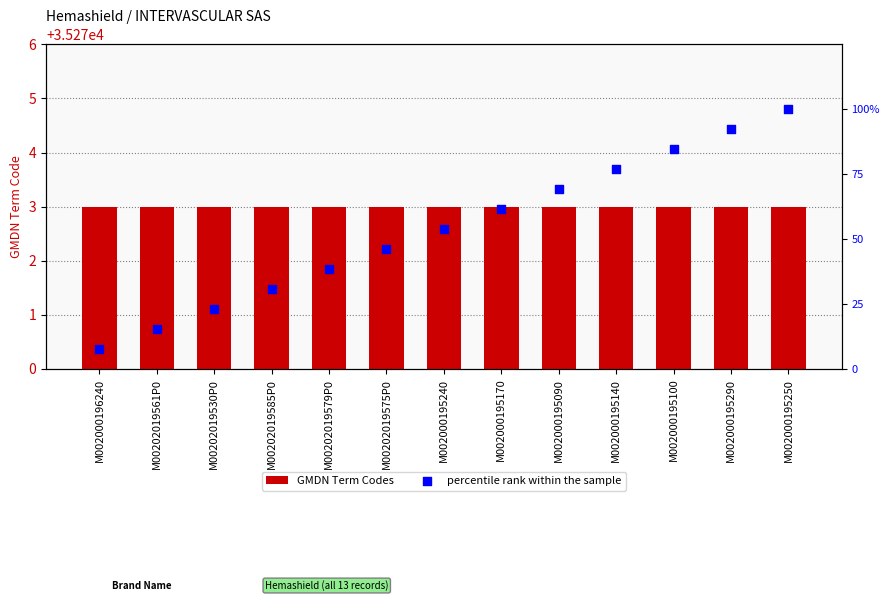

At which category is the sum across all series the highest?

M002000195250